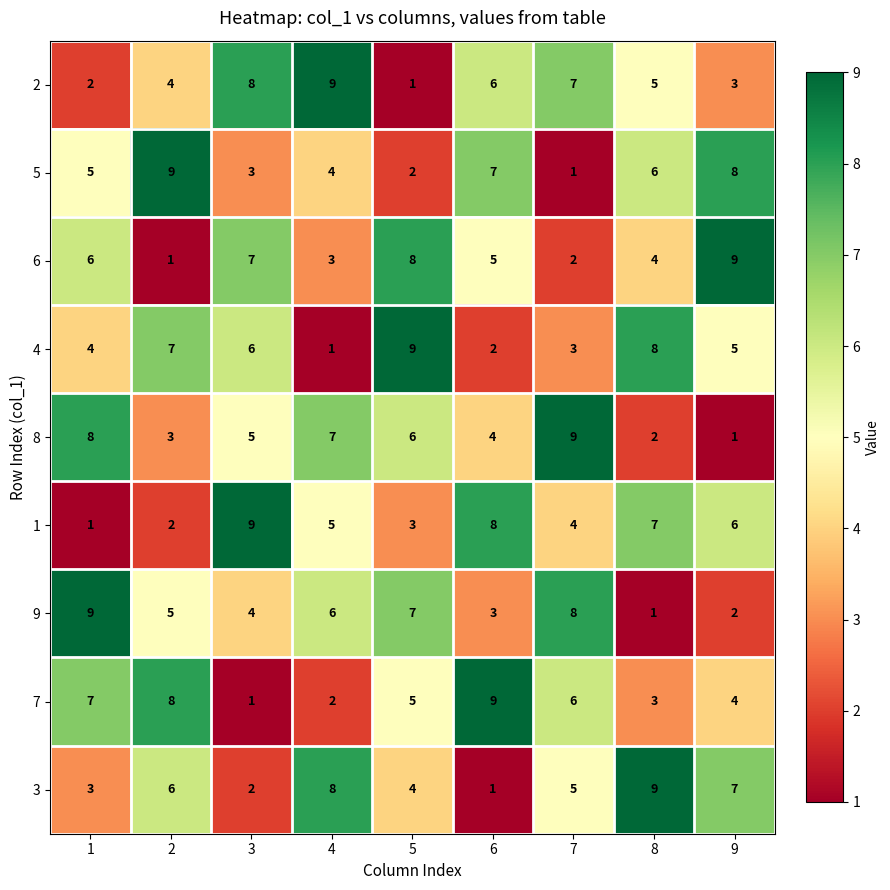

At which label does 4 reach its peak?

5